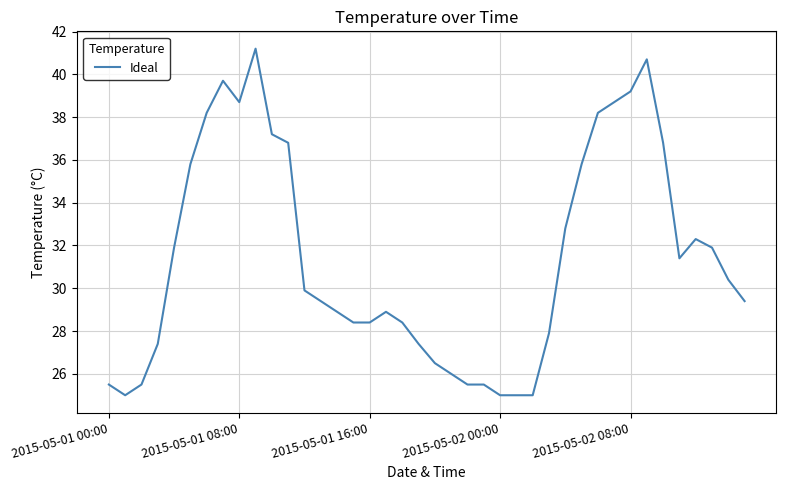

What is the smallest value displayed?

25.0